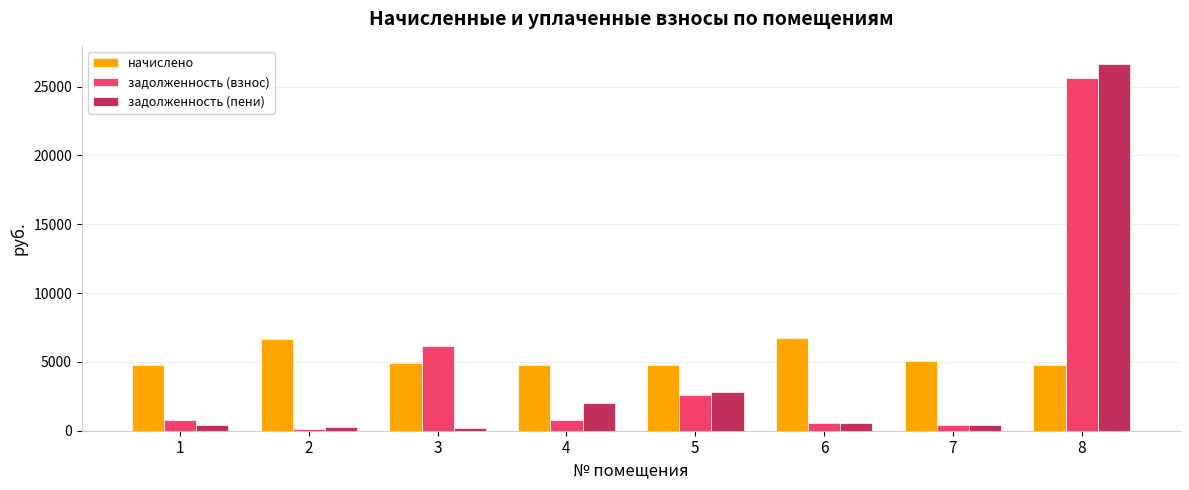

Which category has the highest value in the задолженность (взнос) series?

8